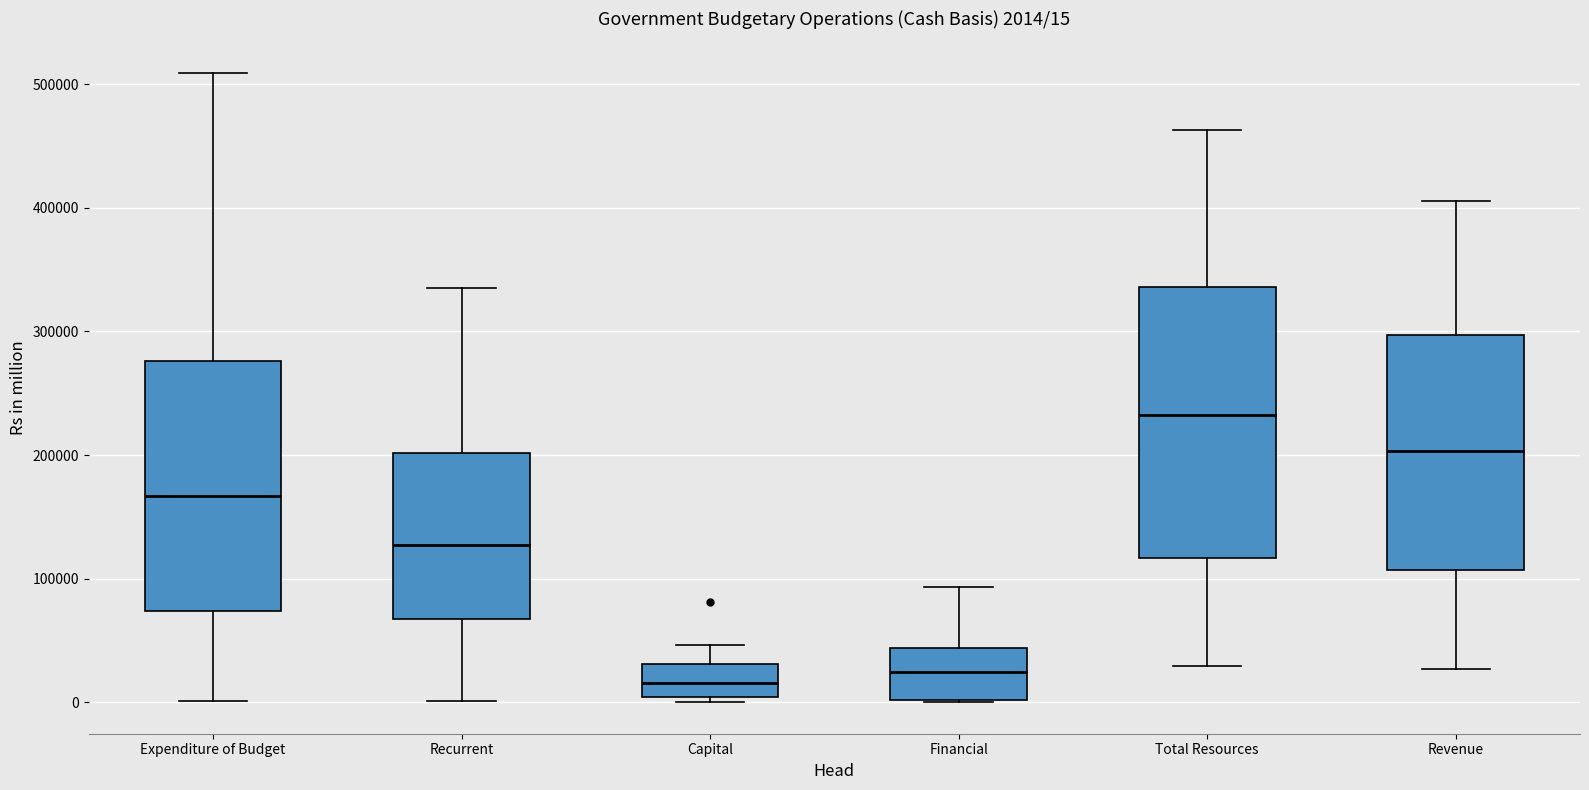

Which box has the highest median line?

Total Resources